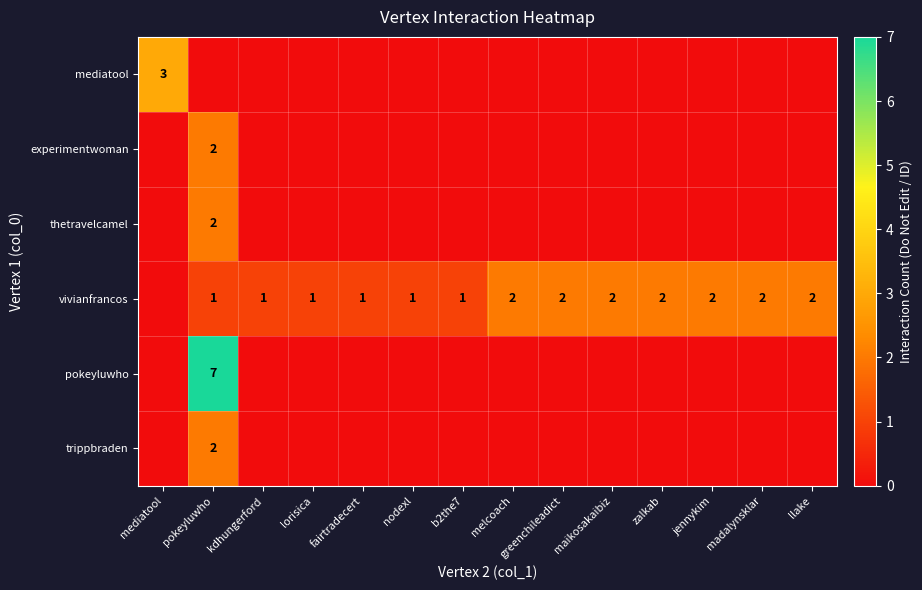

True or false: vivianfrancos has a value of 2 at greenchileadict.

True